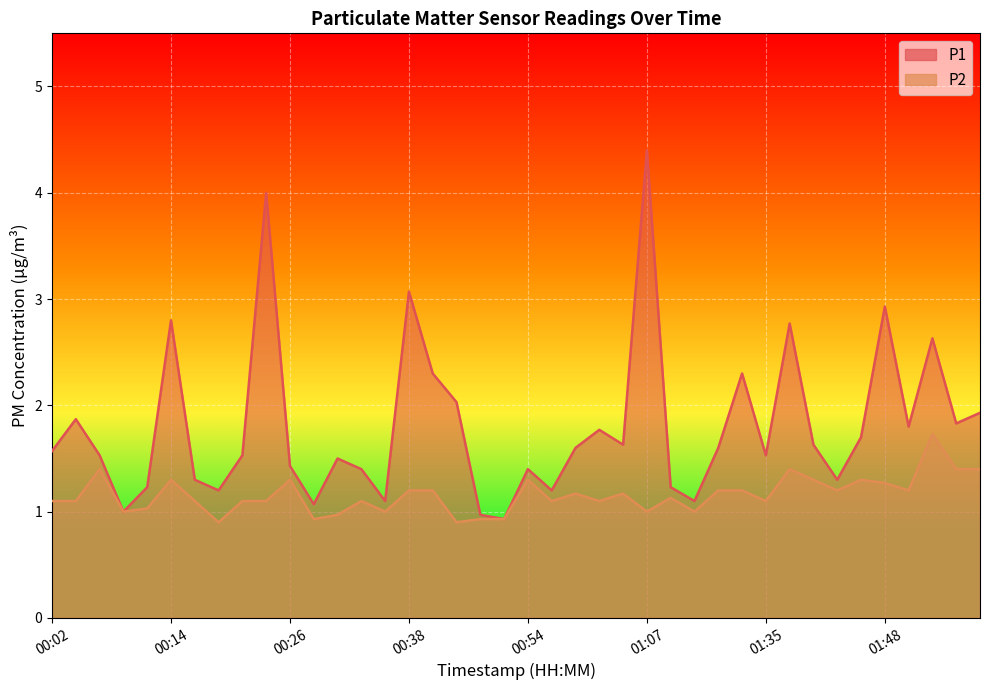

Which series has the widest spread of values?

P1